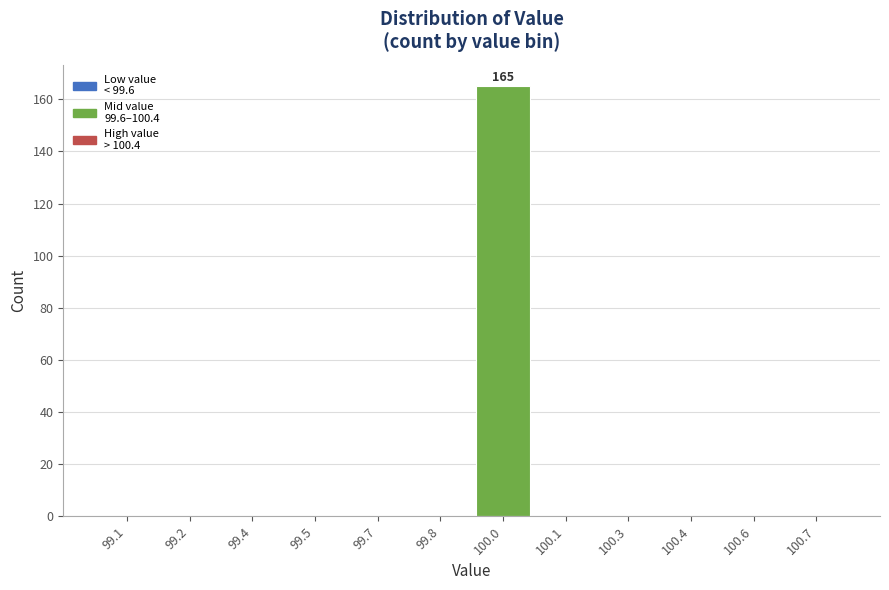

Reading right to left, what are all the values shown in this chart?

100.7=0	100.6=0	100.4=0	100.3=0	100.1=0	100.0=165	99.8=0	99.7=0	99.5=0	99.4=0	99.2=0	99.1=0